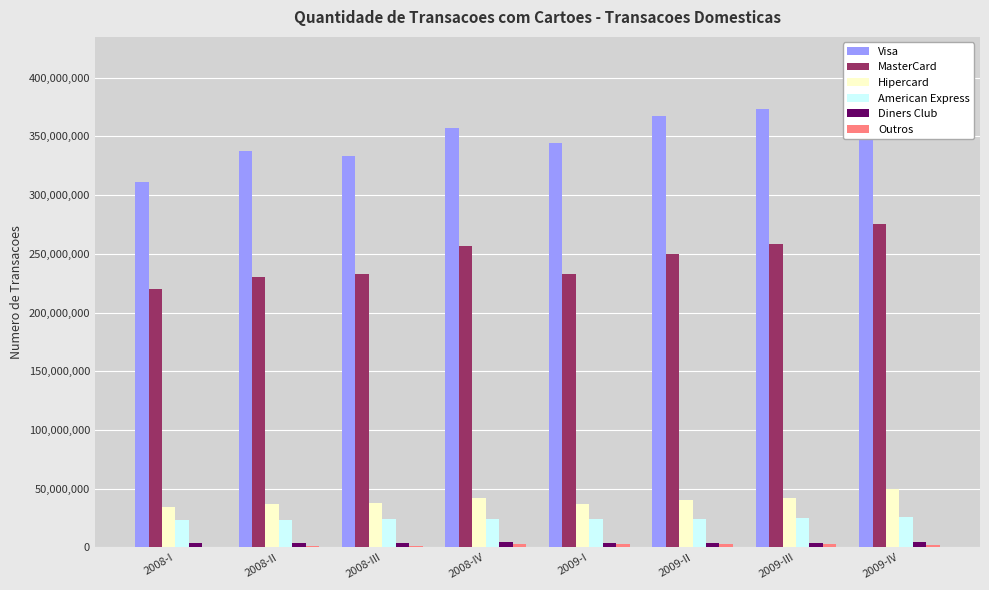

How many data points in Outros are above 2398309?

3